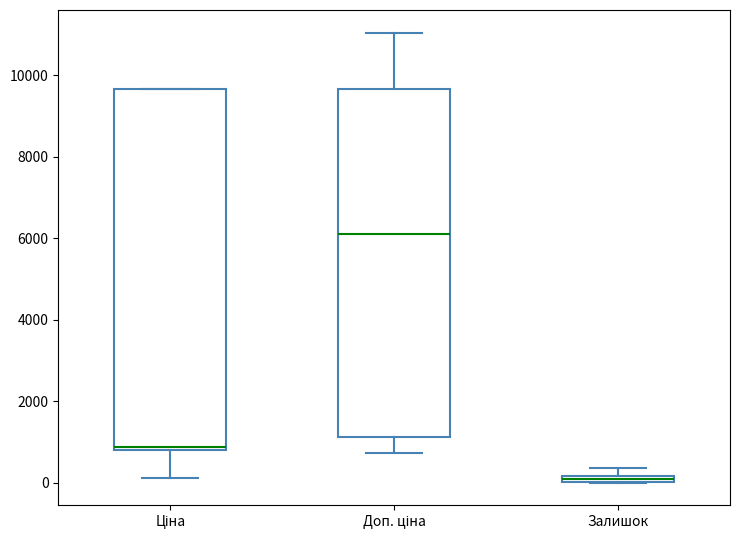

Which box's median line is the lowest?

Залишок